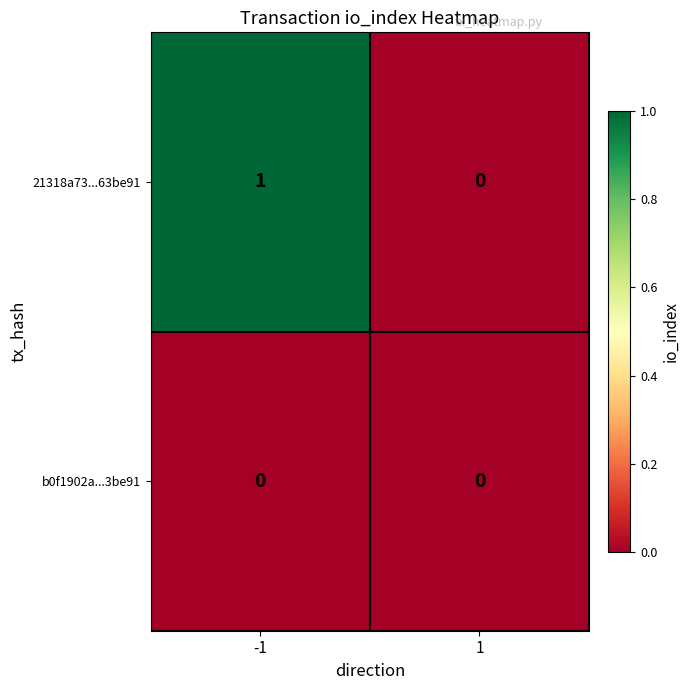

Rank the categories by 21318a73...63be91 value from highest to lowest.

-1, 1